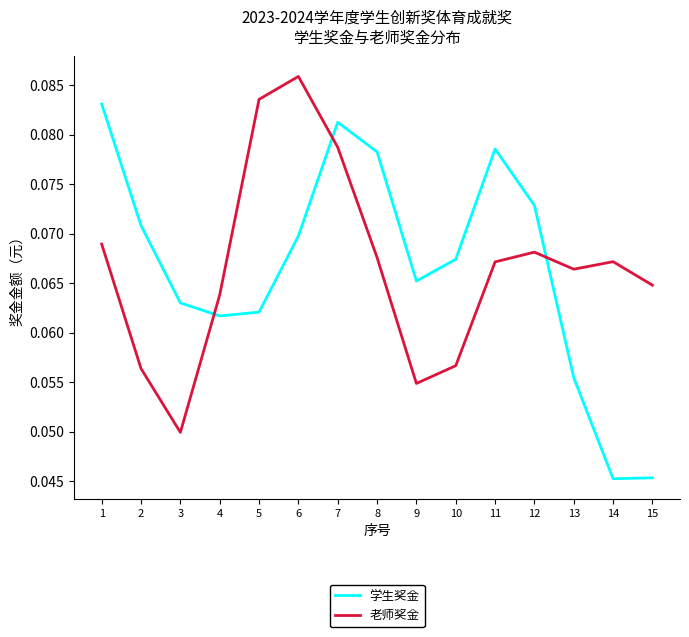

Between which two adjacent categories do 学生奖金 and 老师奖金 first intersect?

3 and 4